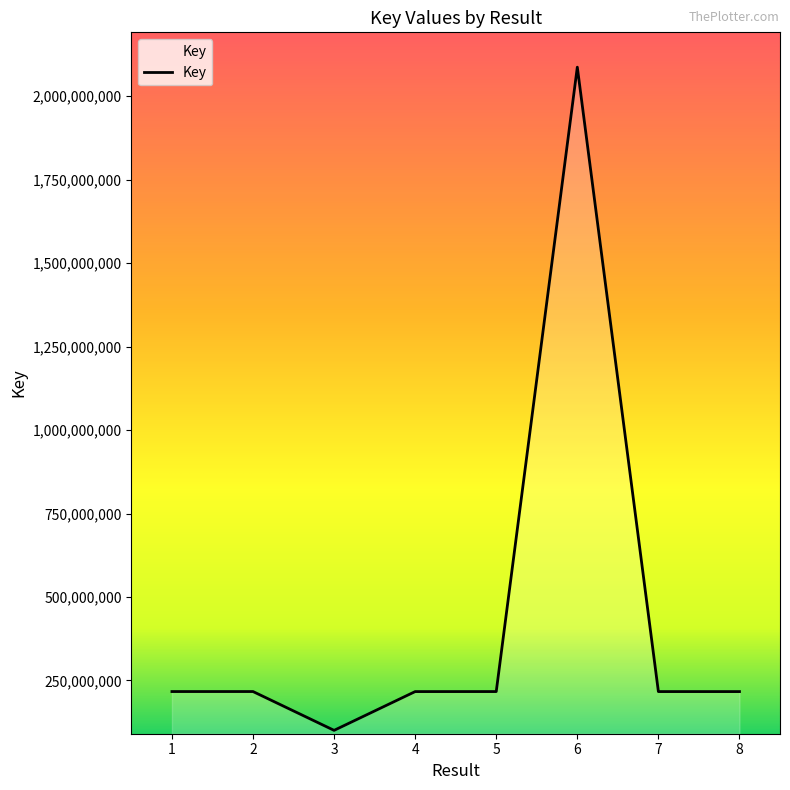

Read the value at 7, to the nearest 10.

216806270